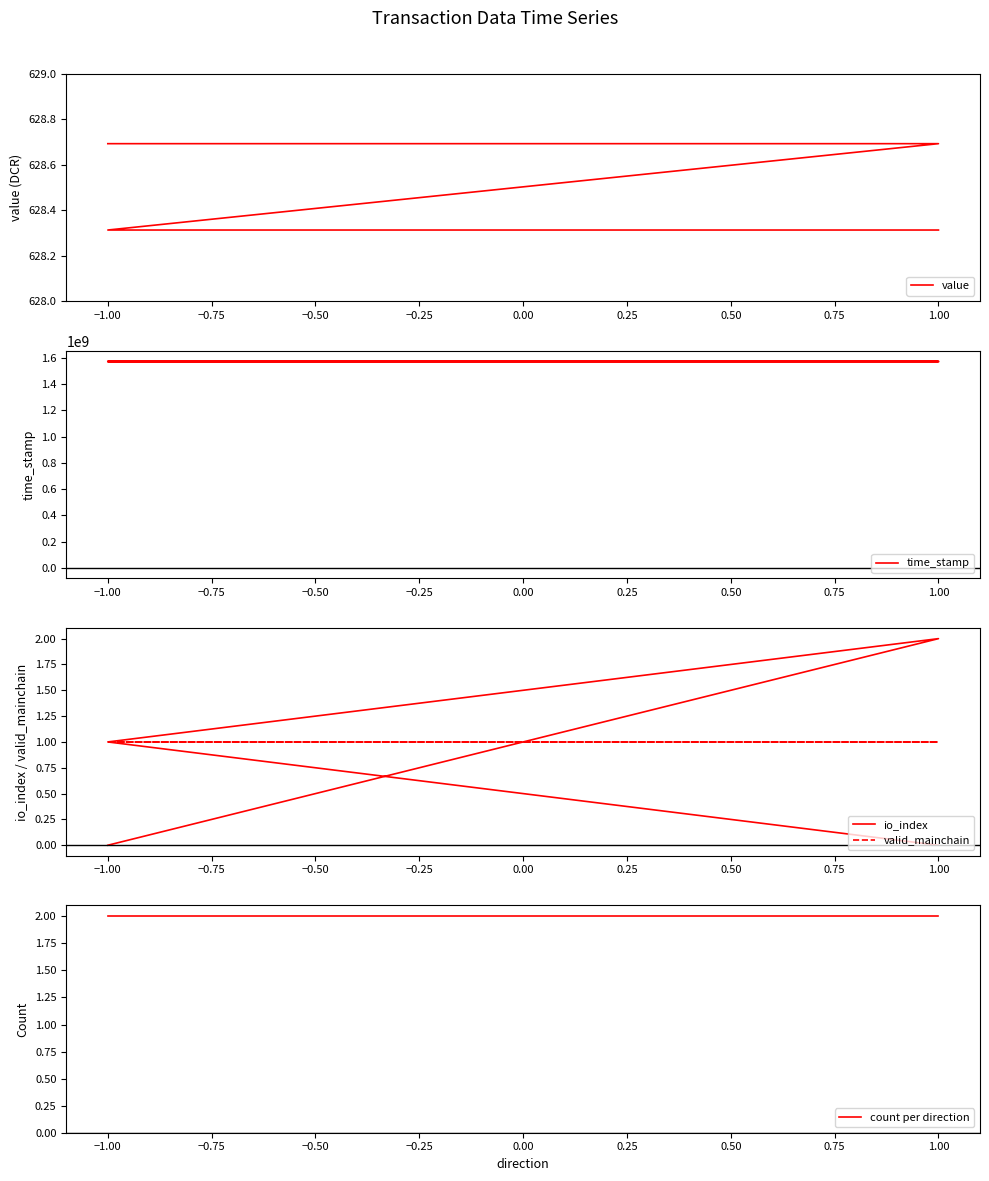

True or false: time_stamp has a value of 2248270094.7 at -1.

False